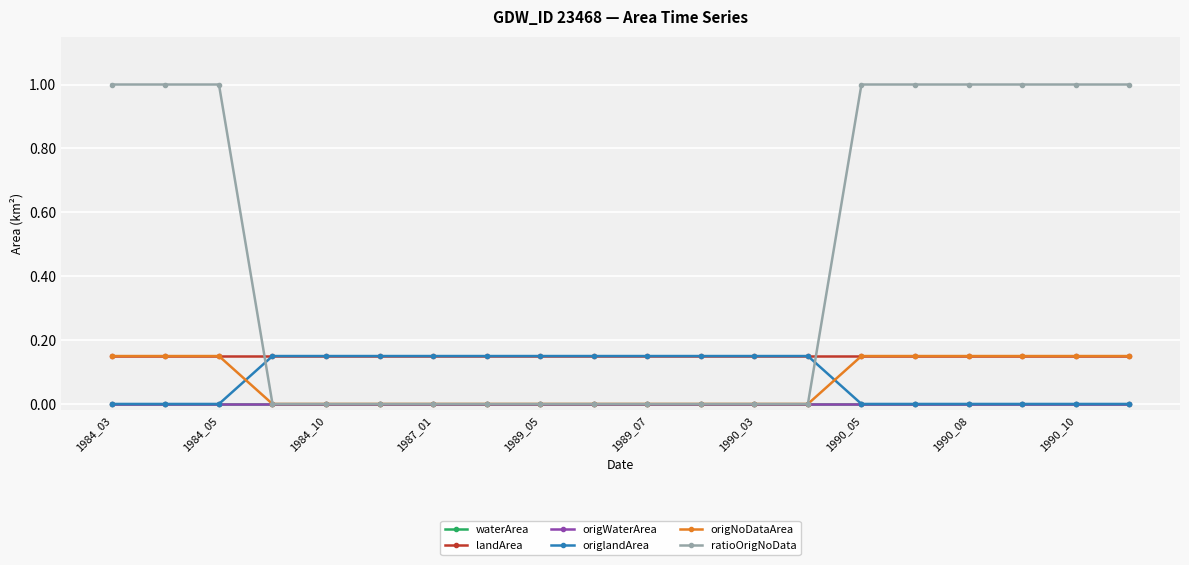

What is the sum of all origlandArea values?

1.6